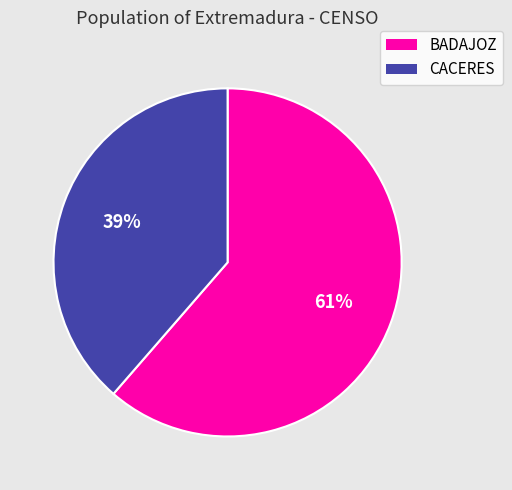

Is it true that BADAJOZ is 69% of the pie?

False